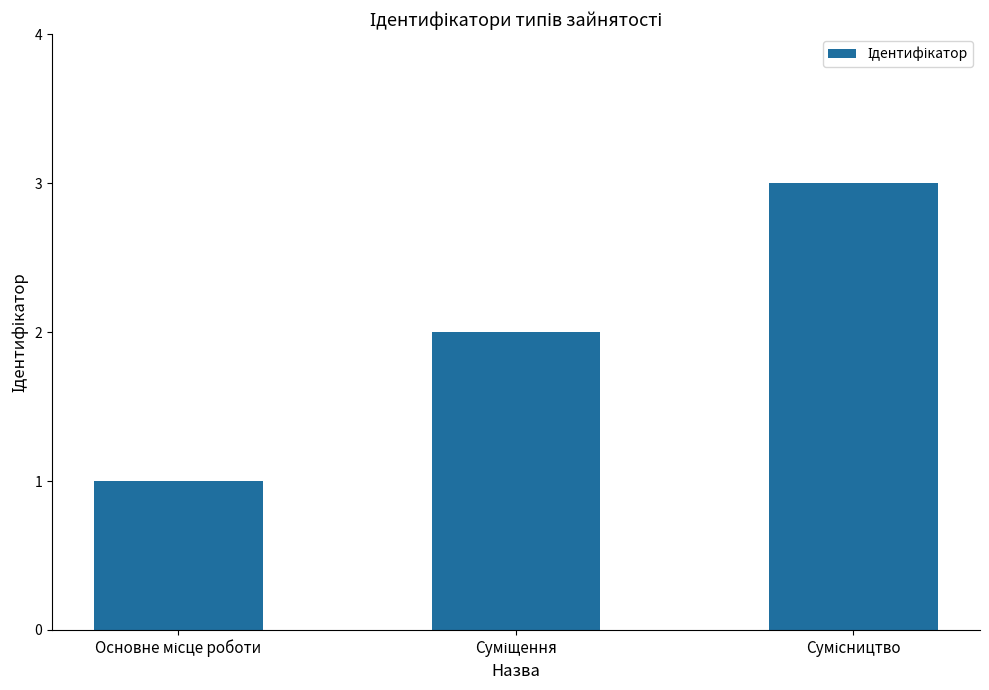

What is the sum of all values?

6